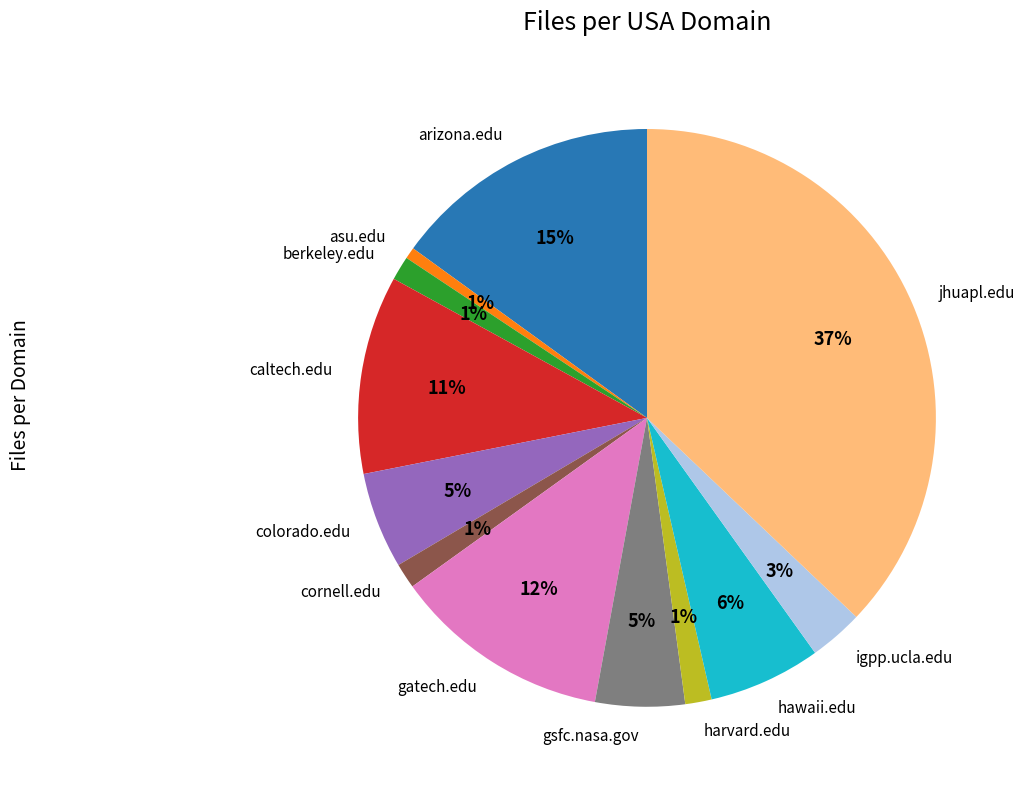

Is harvard.edu the majority of the pie?

No